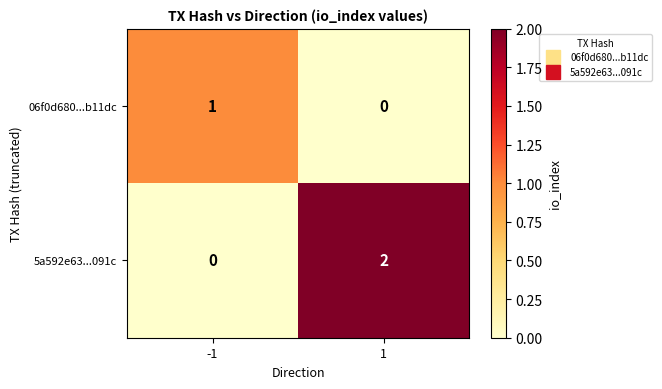

Rank the series by their average value, from lowest to highest.

06f0d680...b11dc, 5a592e63...091c